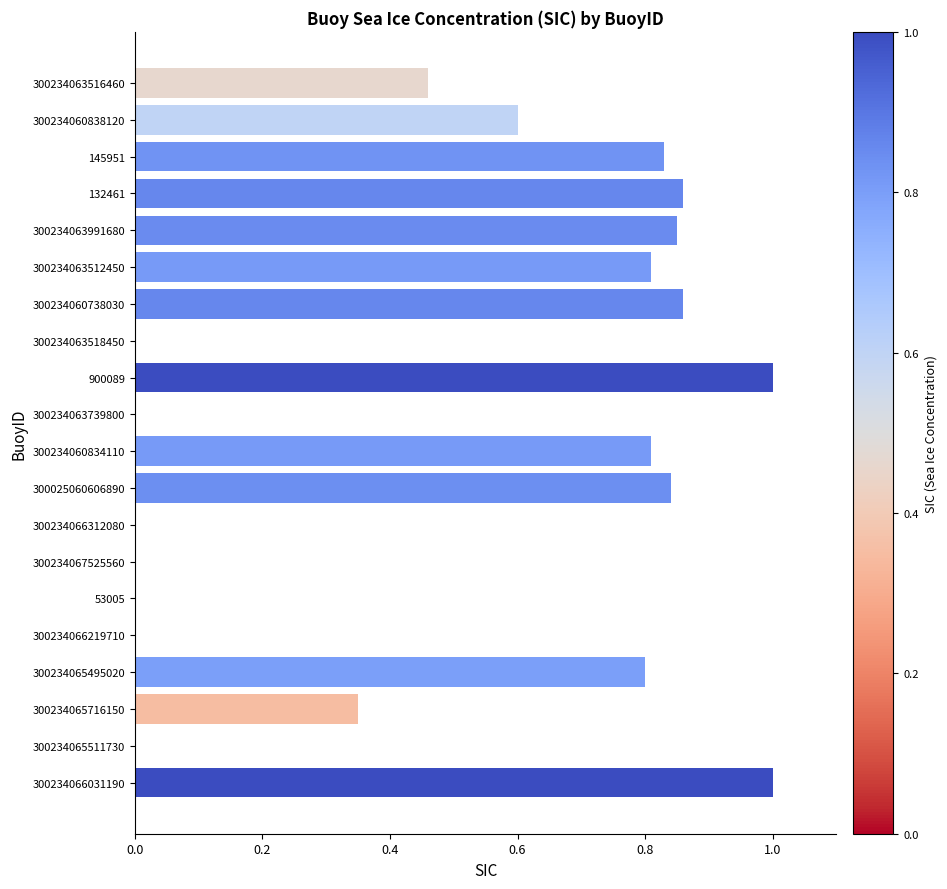

What is the greatest value displayed?

1.0